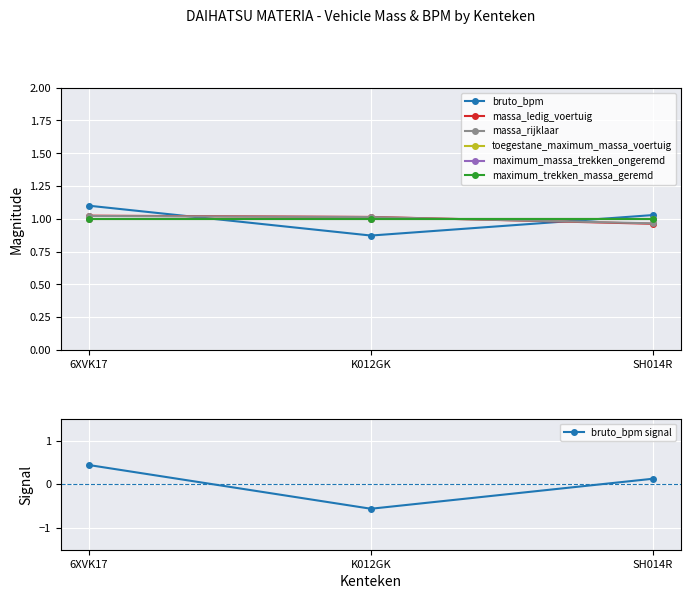

Is it true that massa_rijklaar equals 0.4 at K012GK?

False